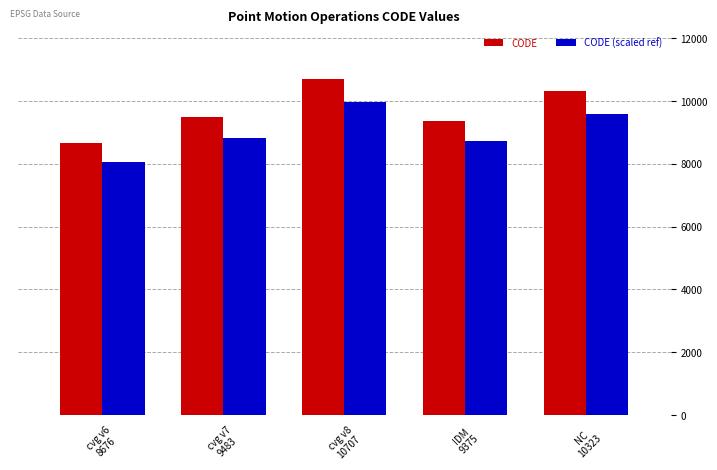

Which series has the largest range (max minus min)?

CODE